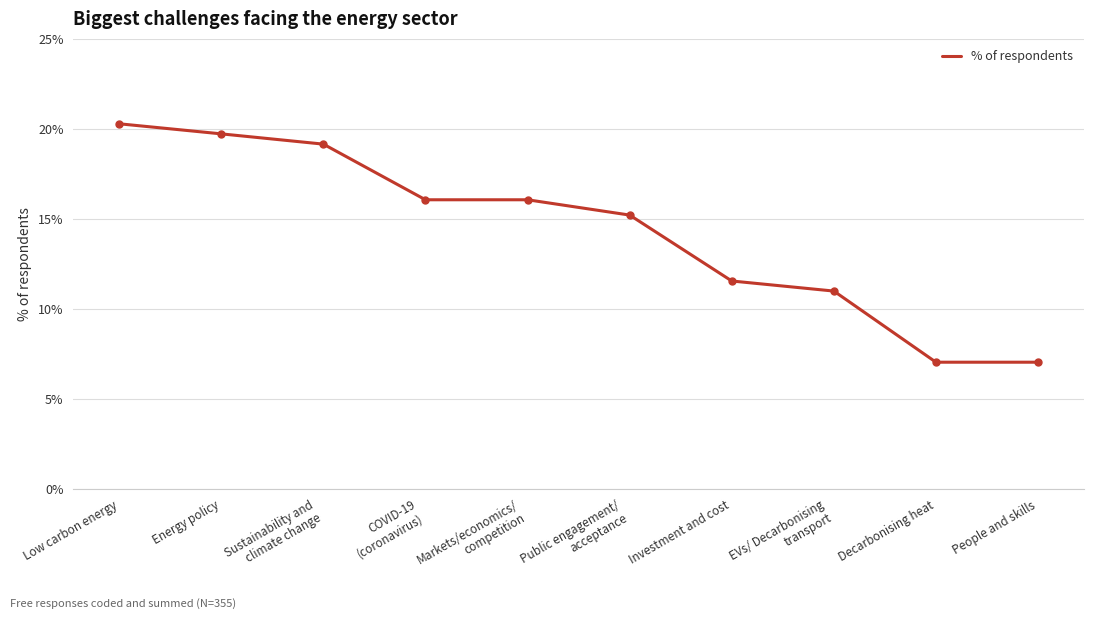

What is the difference between the values at People and skills and Low carbon energy?

13.2